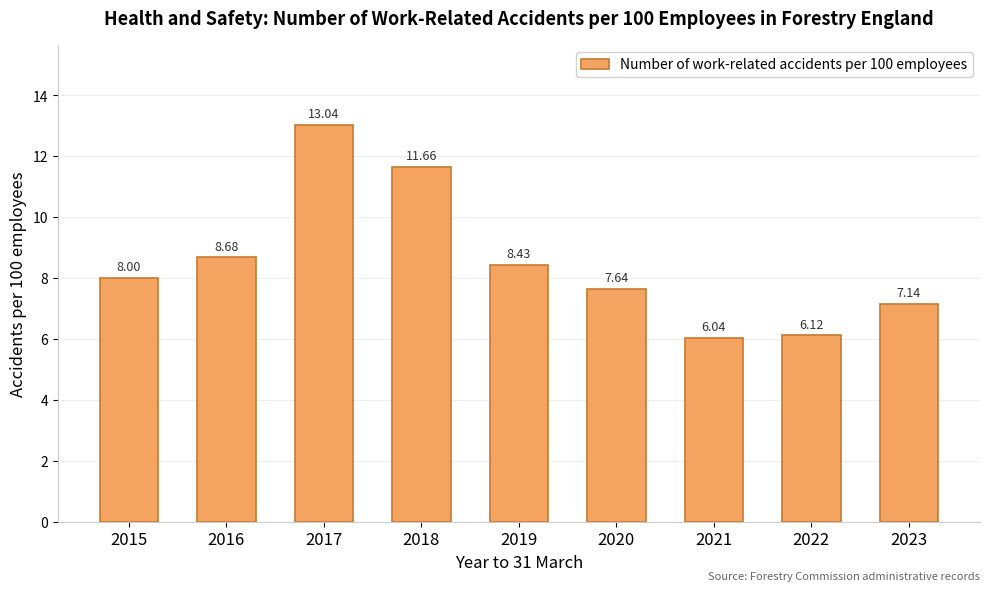

At which category does the chart reach its minimum across all series?

2021